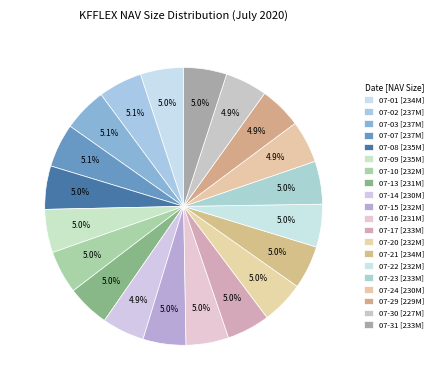

How many segments does this pie chart have?

20